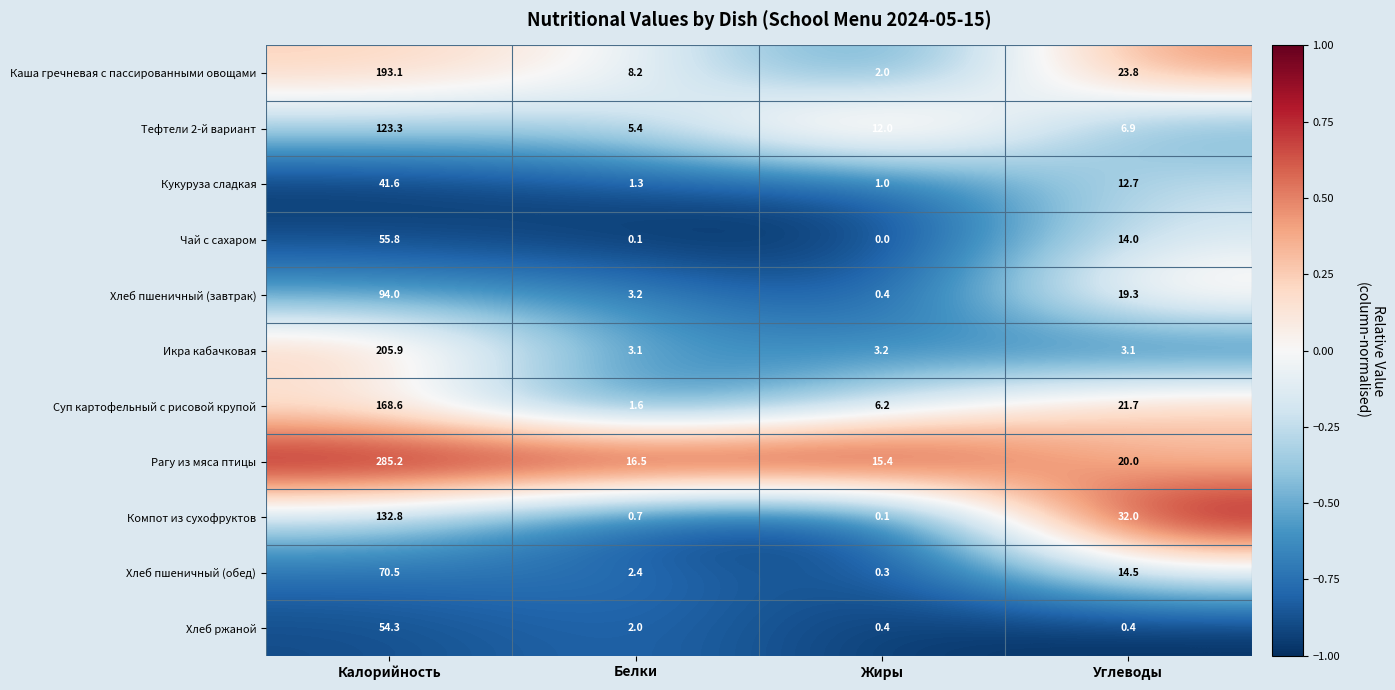

Which series has the widest spread of values?

Рагу из мяса птицы